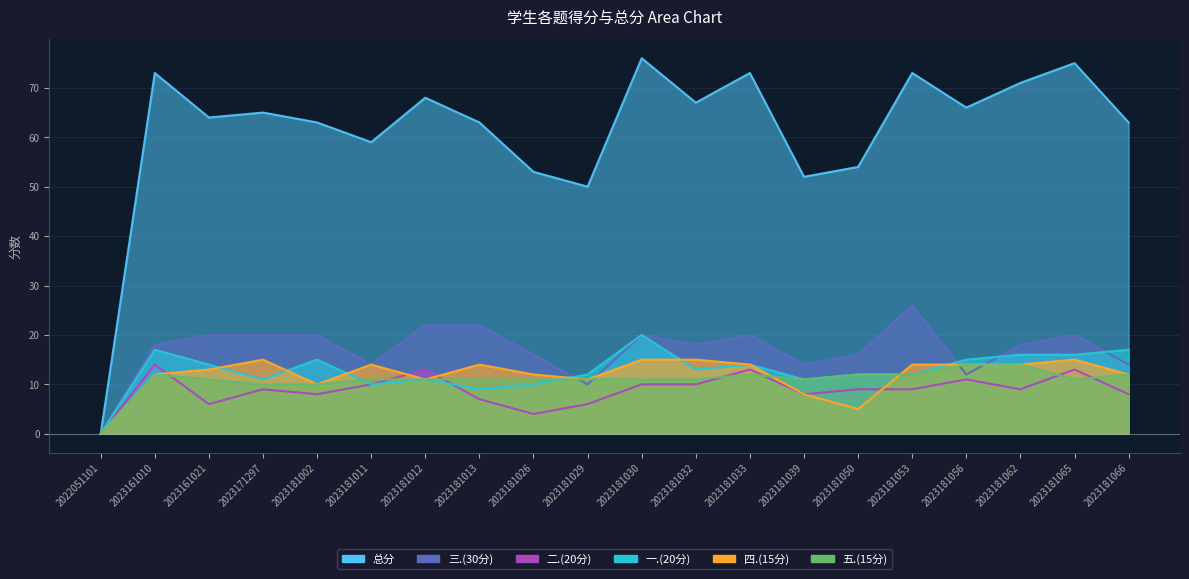

What is the difference between the maximum and second lowest values in the 一.(20分) series?

11